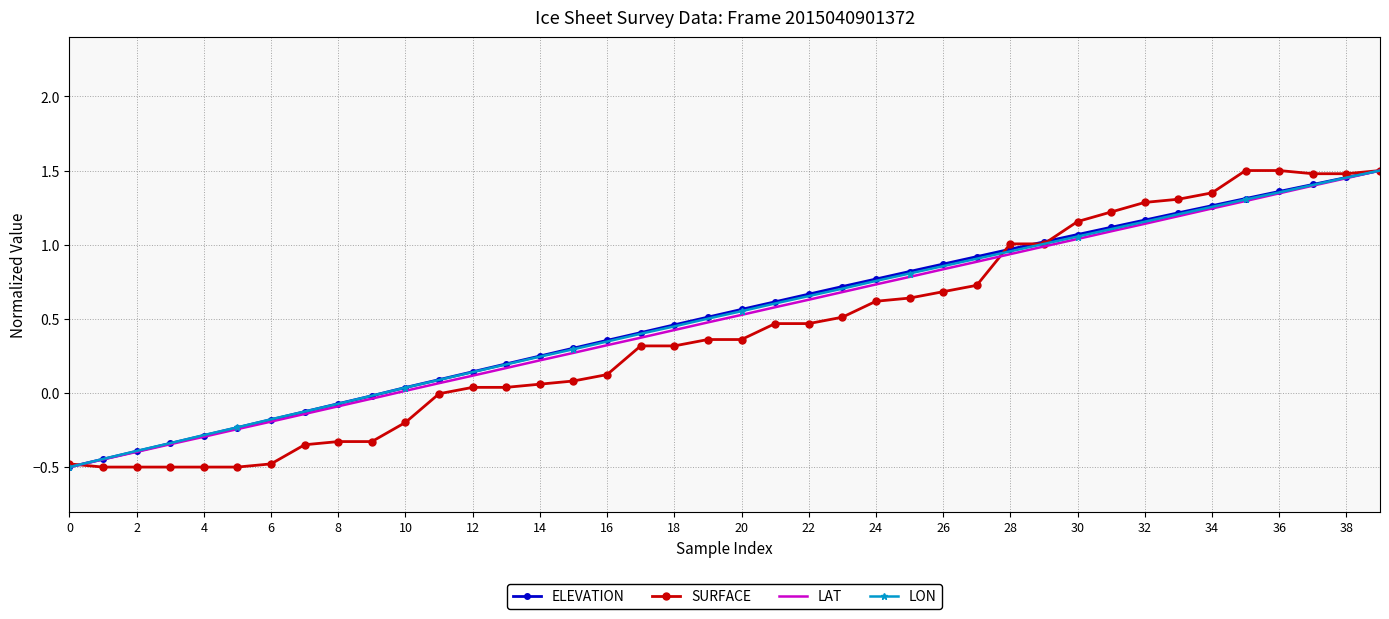

What is the smallest value displayed?

-0.5